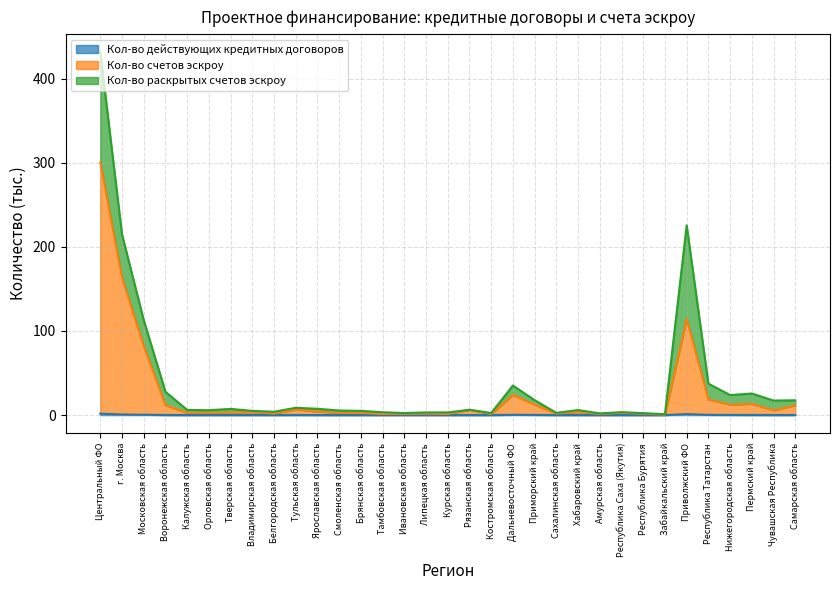

Which series has the largest range (max minus min)?

Кол-во счетов эскроу